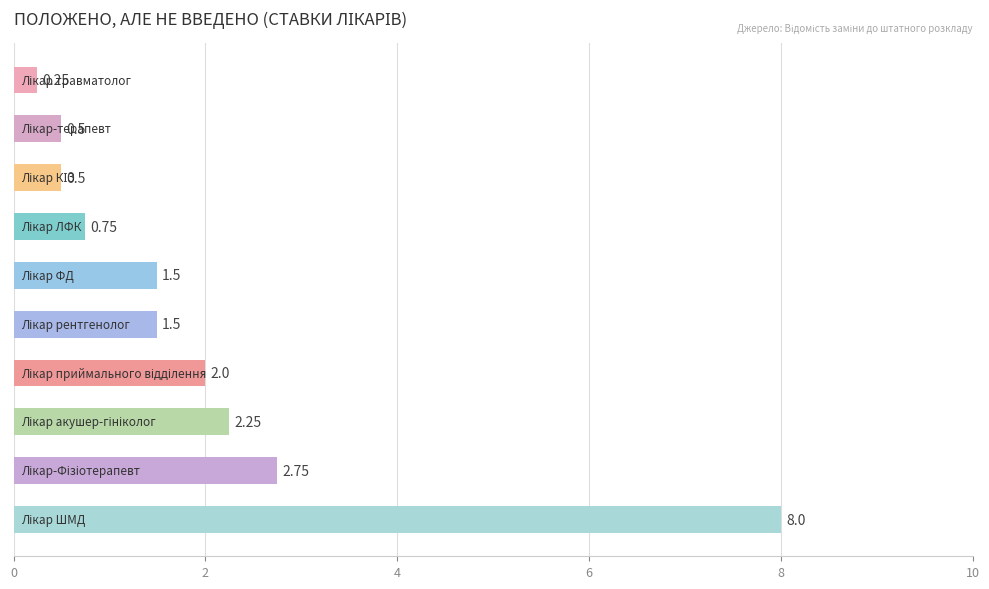

What is the average value?

2.0